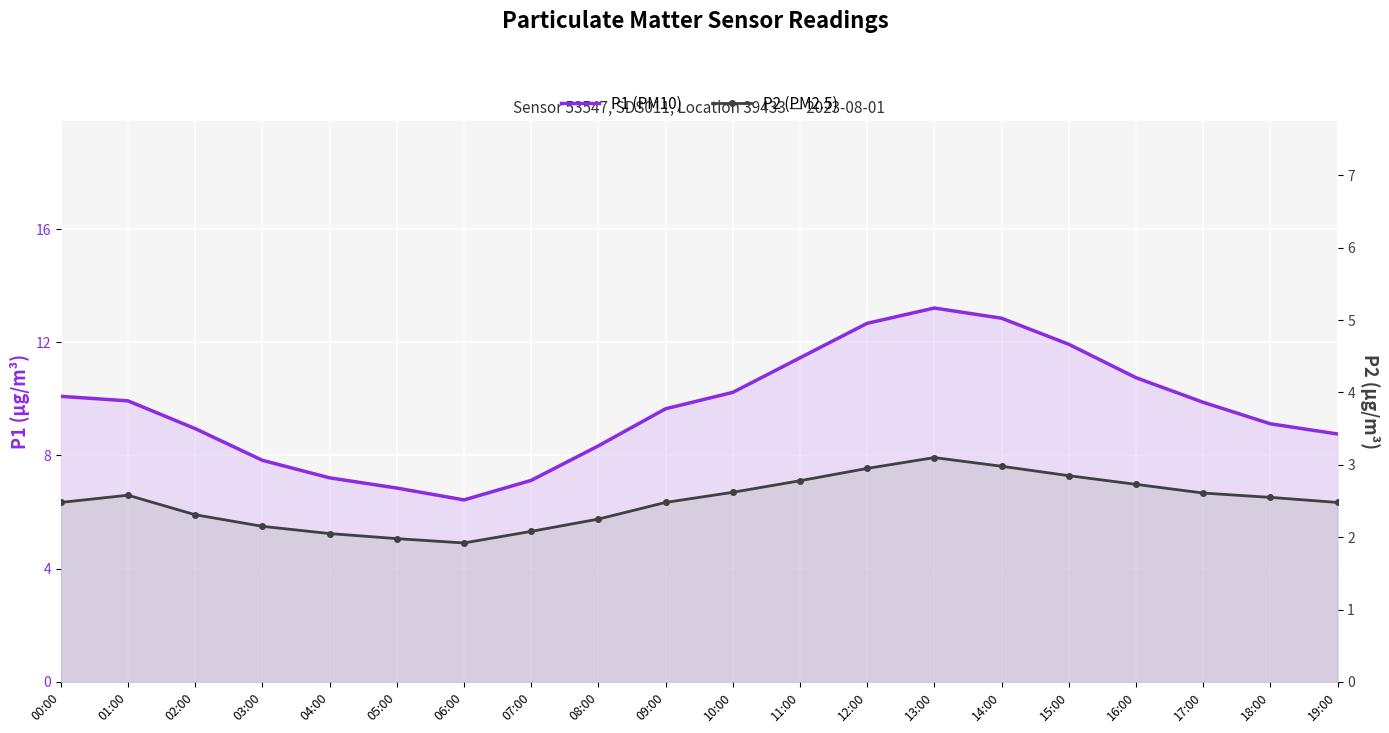

What is the label of the 2nd point from the left?

01:00